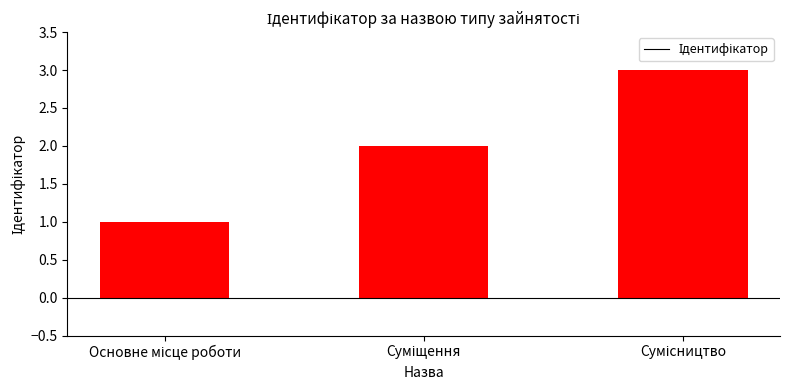

What is the maximum value shown in the chart?

3